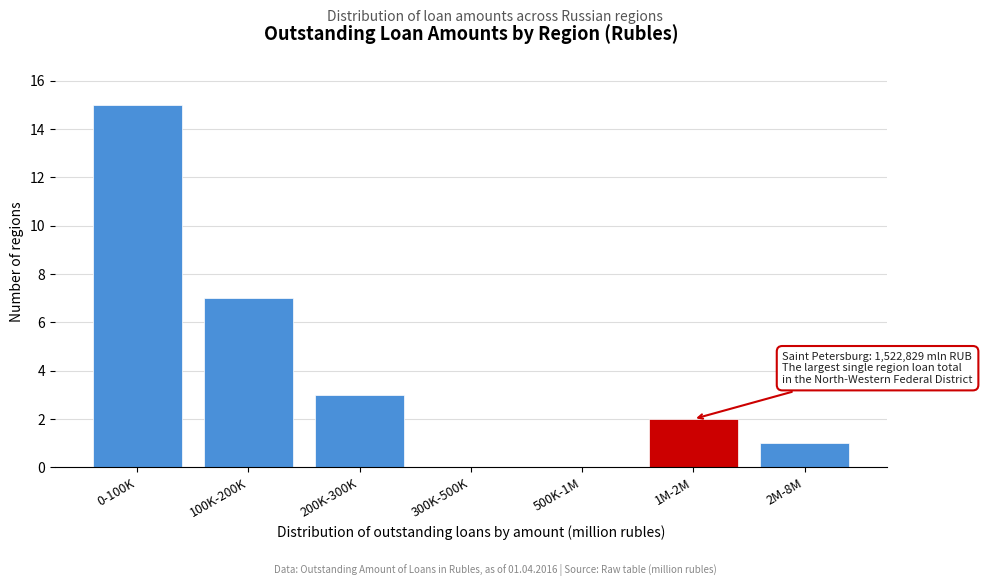

Reading left to right, transcribe all the data shown in this chart.

0-100K=15	100K-200K=7	200K-300K=3	300K-500K=0	500K-1M=0	1M-2M=2	2M-8M=1